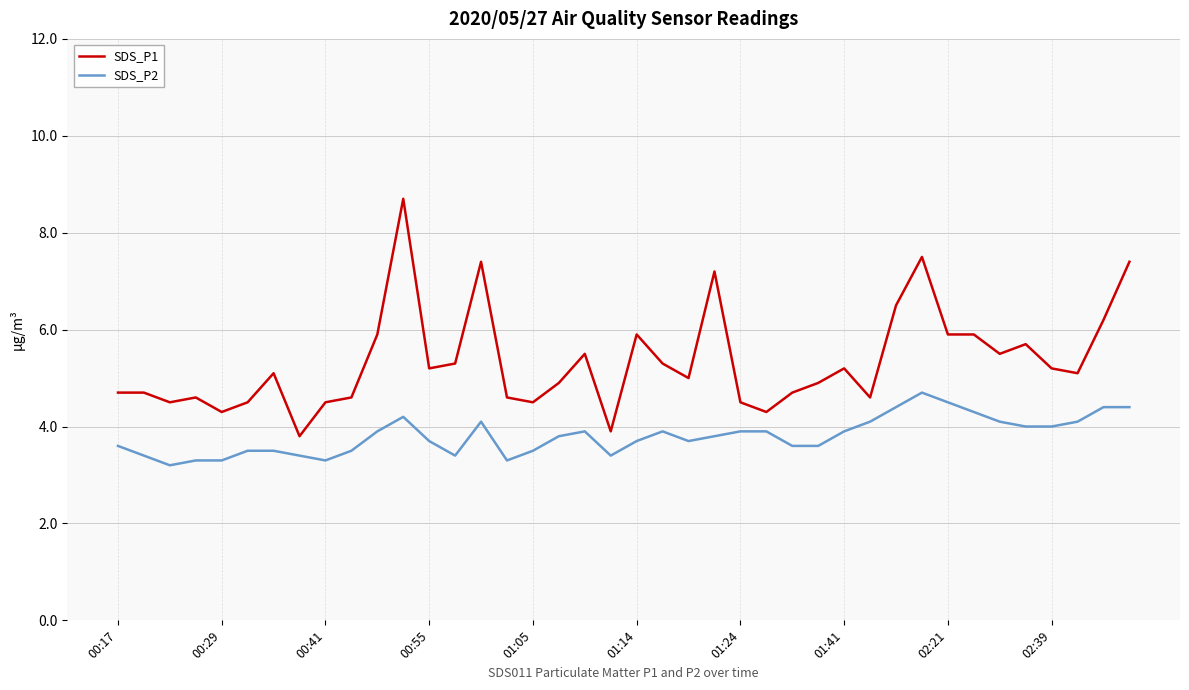

What is the minimum value for SDS_P2?

3.2